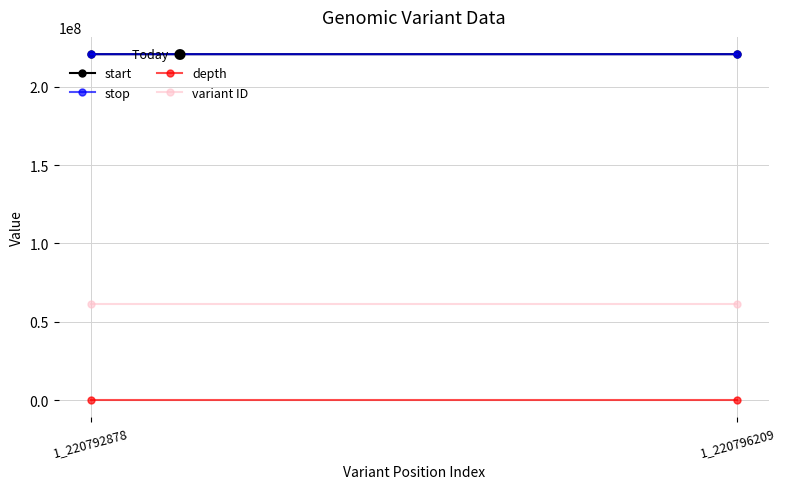

True or false: start has a value of 220792878 at 1_220792878.

True